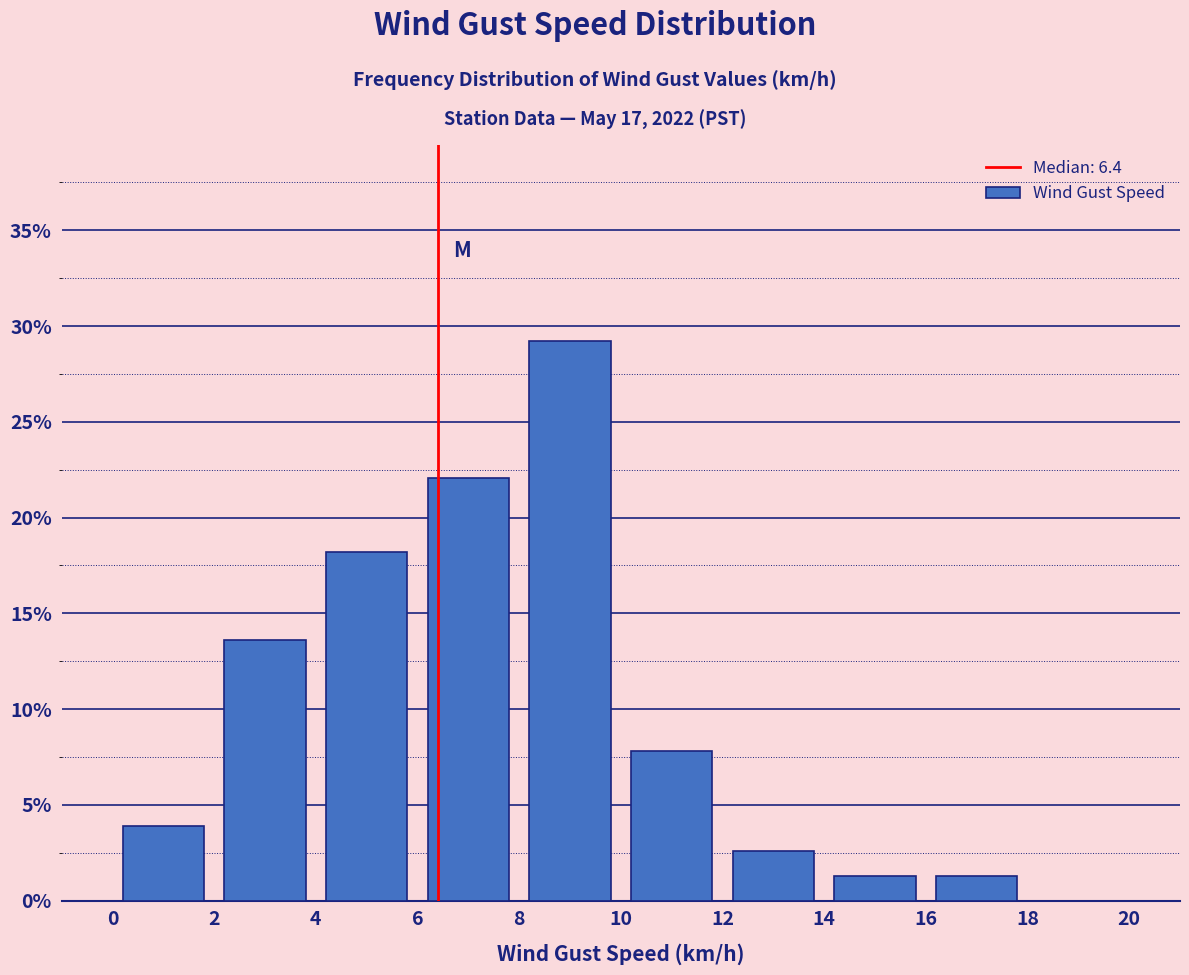

What is the height of the bar covering 4 to 6 on the x-axis? The values are not printed on the chart, so give them approximately, as read against the axis.

18.0